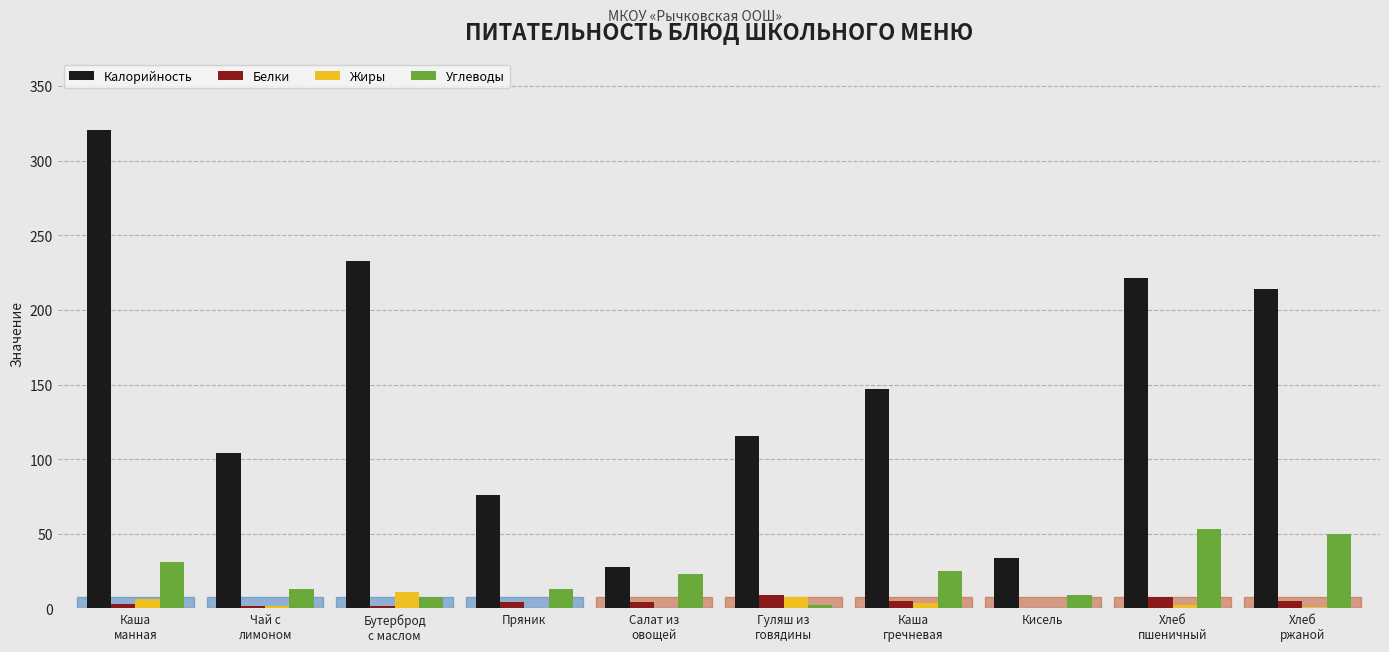

True or false: Углеводы has a value of 13.2 at Пряник.

True